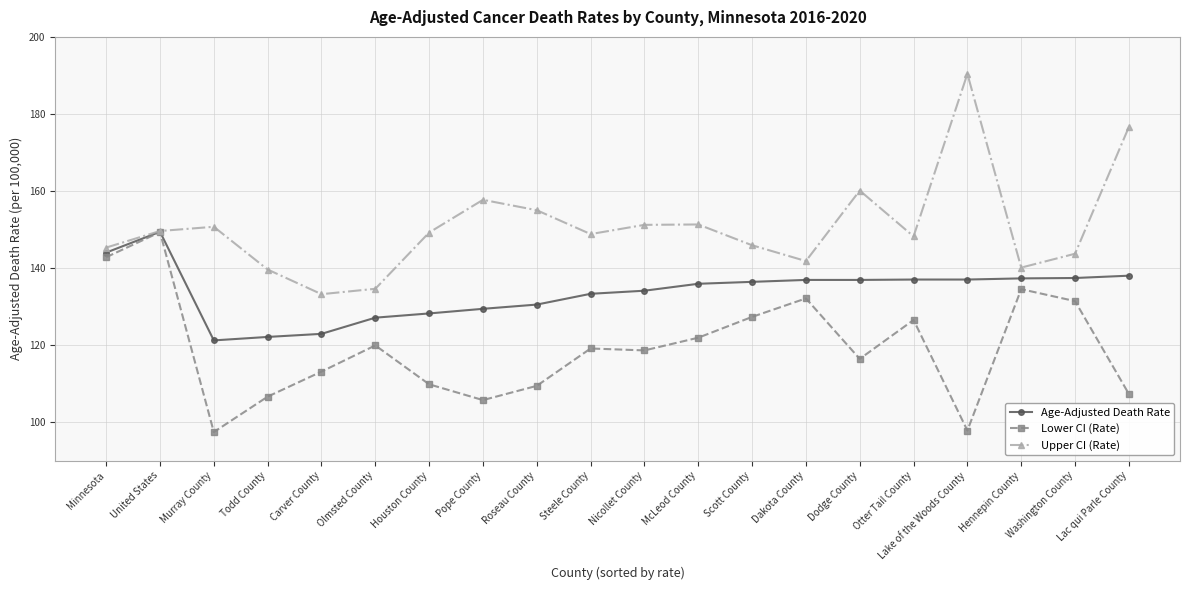

What position from the left is United States?

2